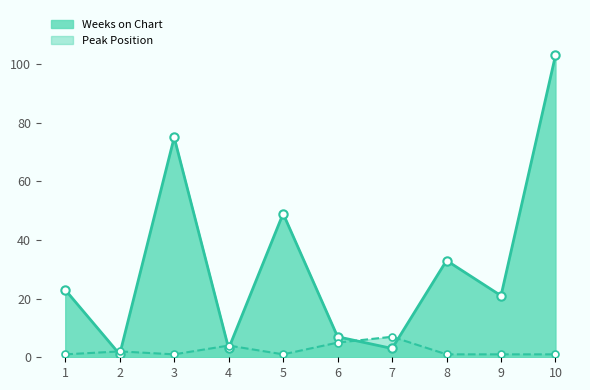

True or false: Weeks on Chart has a value of 1 at 4.

False